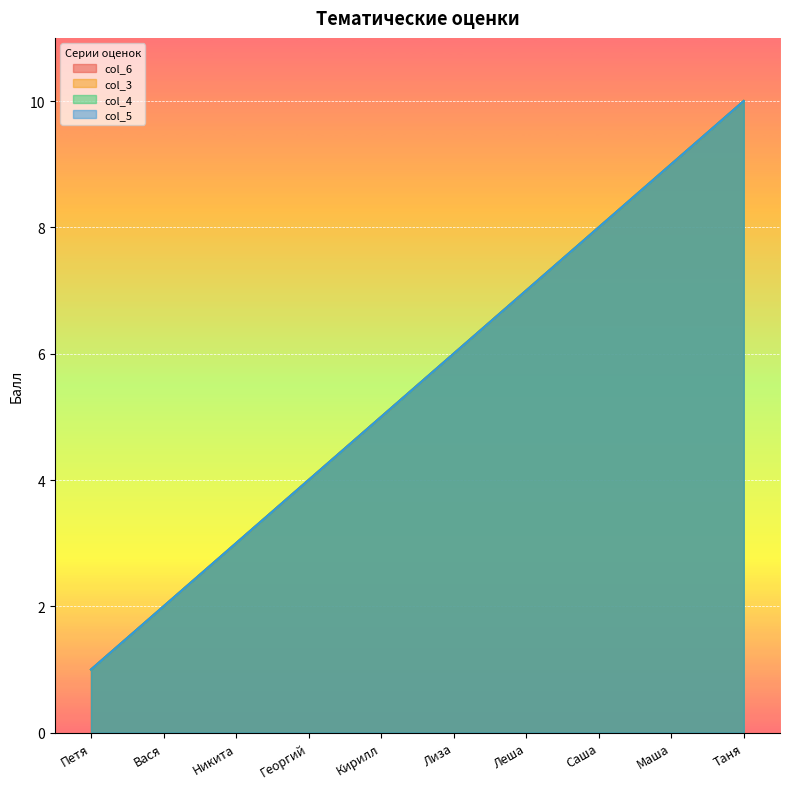

True or false: col_6 has a value of 5 at Кирилл.

True